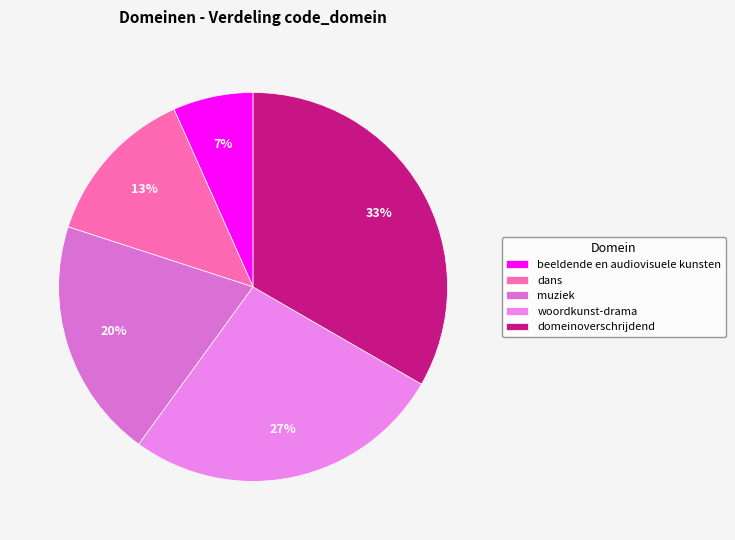

Is there a majority slice in this chart?

No